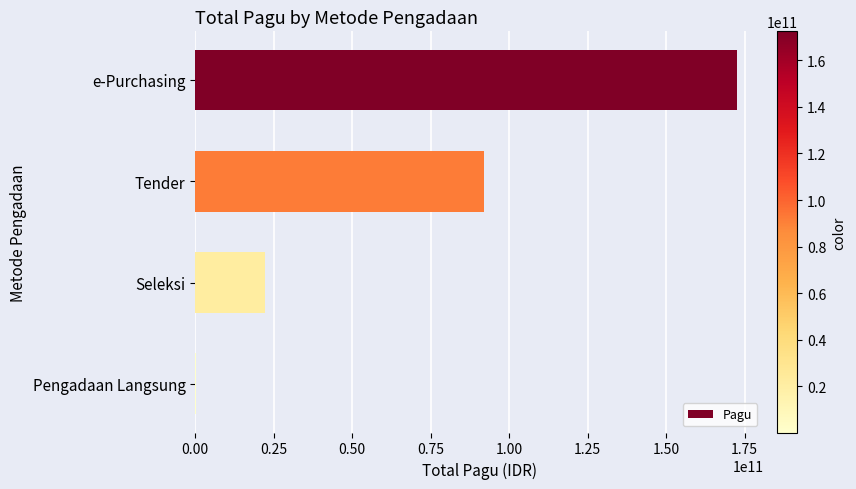

What is the maximum value shown in the chart?

172425450000